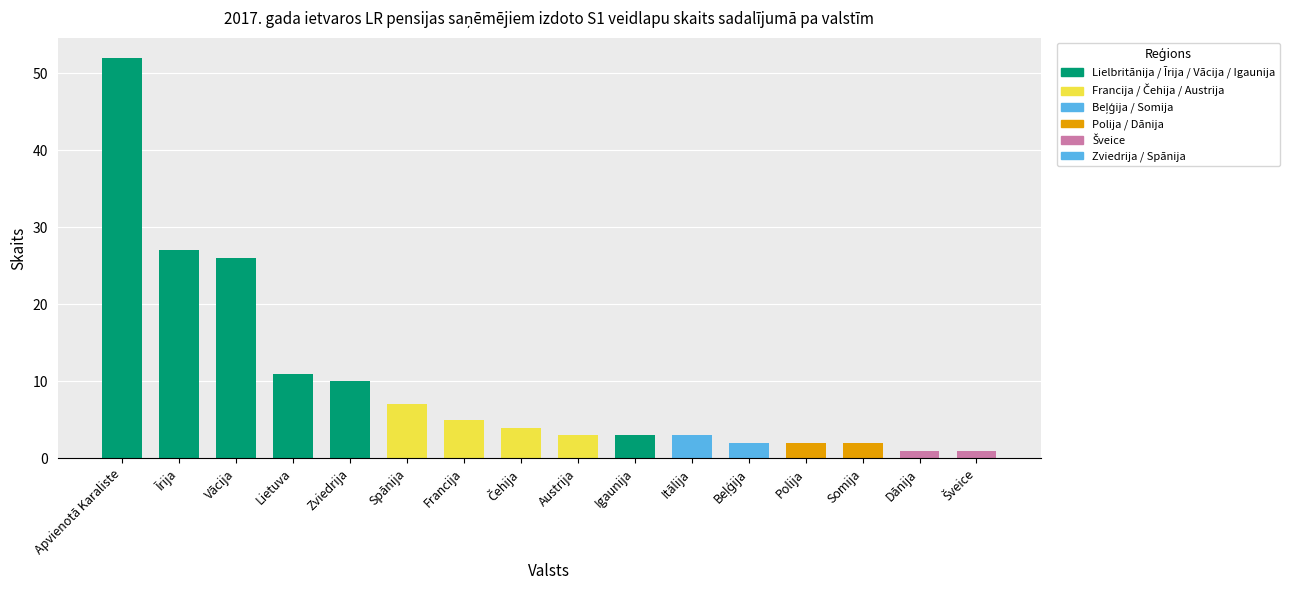

What position from the left is Austrija?

9